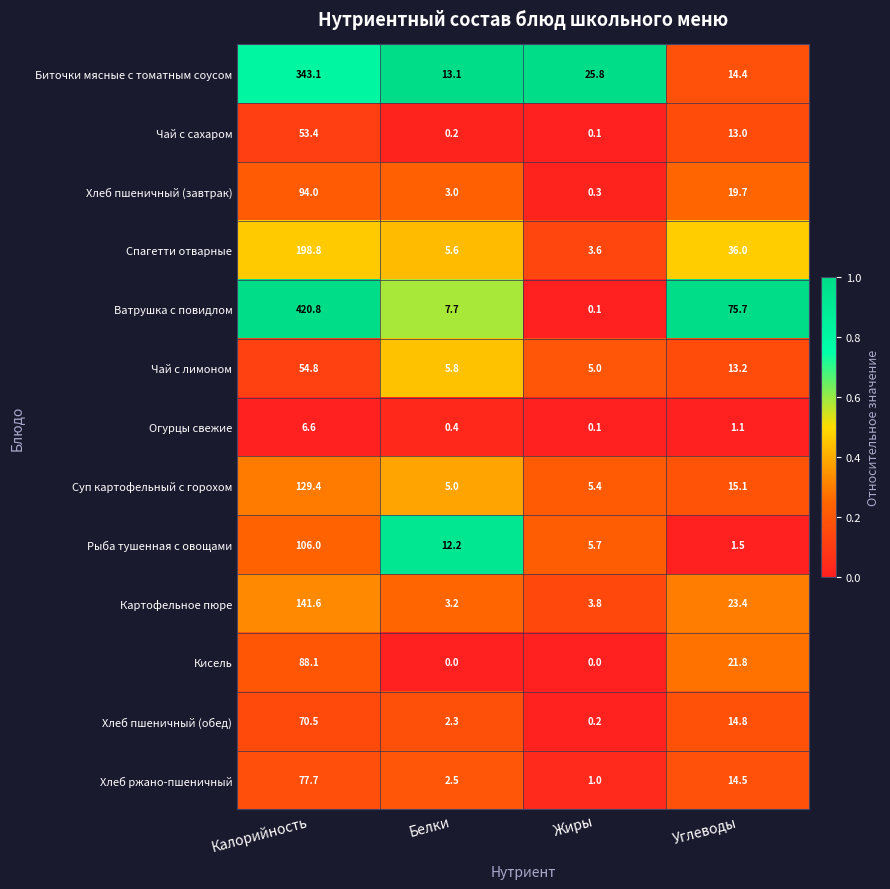

What is the maximum value shown in the chart?

420.8